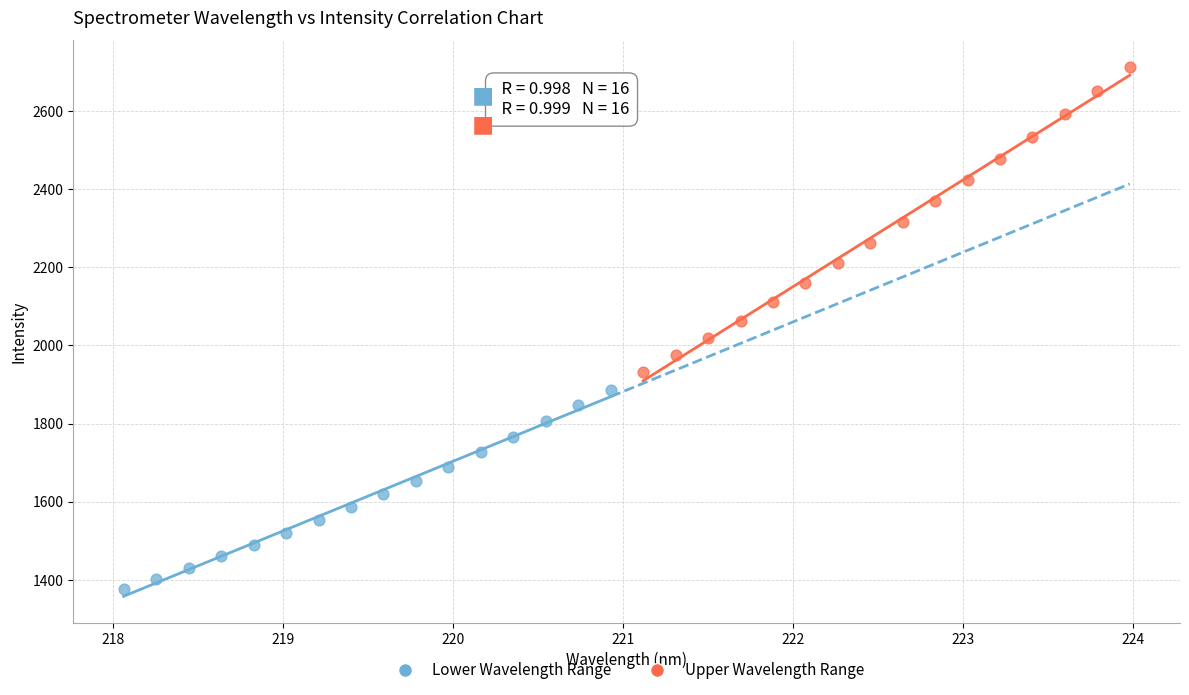

Which series contains the highest Y value?

Upper Wavelength Range